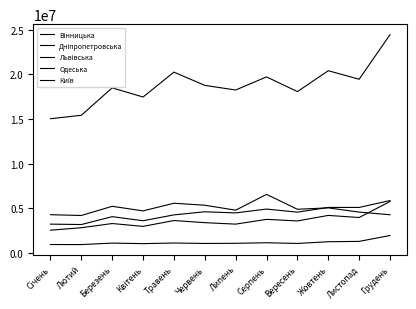

How many interior local peaks does the Дніпропетровська series have?

4